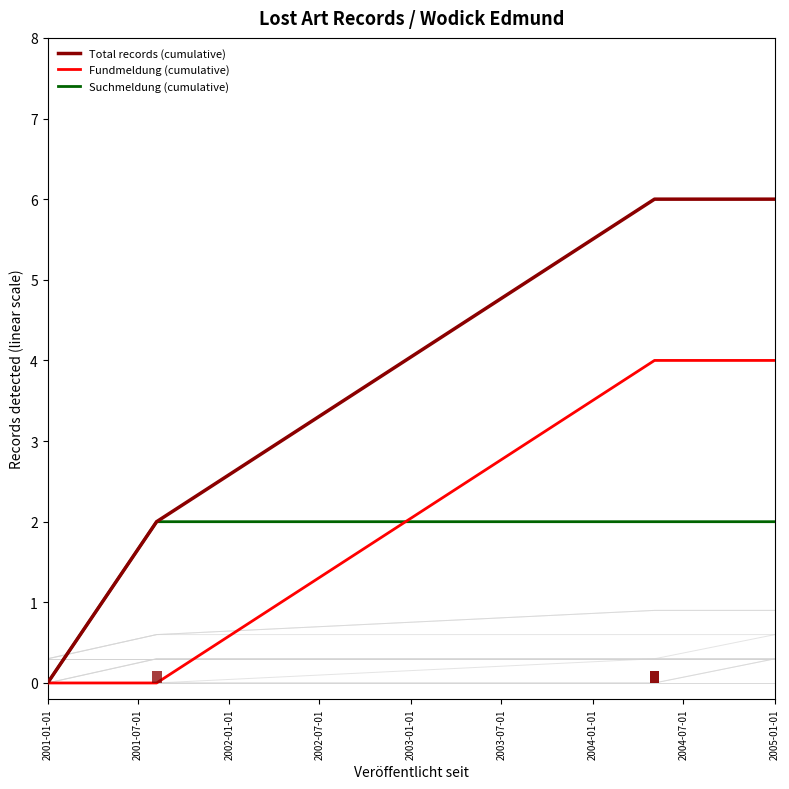

Rank the series by their maximum value, from lowest to highest.

Suchmeldung (cumulative), Fundmeldung (cumulative), Total records (cumulative)